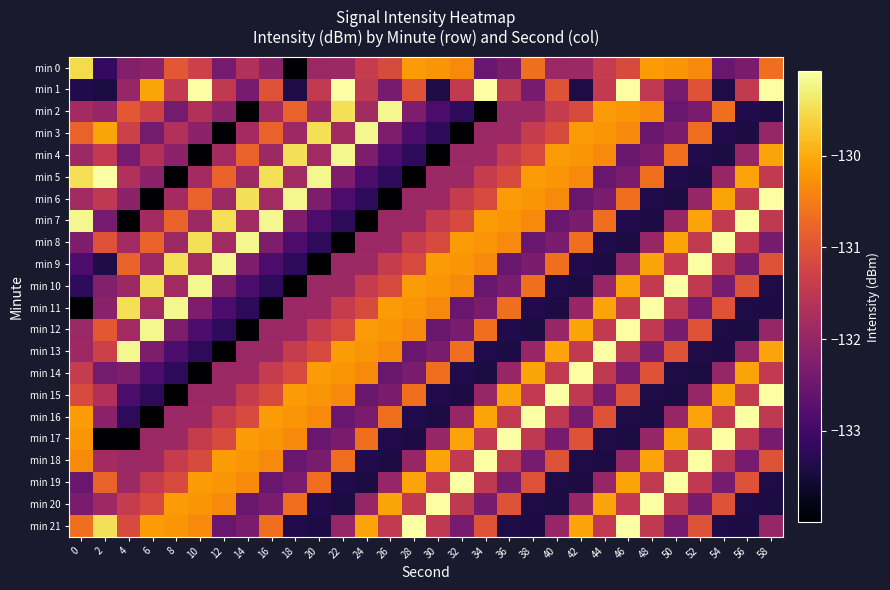

List the series in order of their peak value, highest first.

min 1, min 5, min 6, min 7, min 8, min 9, min 10, min 11, min 12, min 13, min 14, min 15, min 16, min 17, min 18, min 19, min 20, min 21, min 2, min 3, min 4, min 0